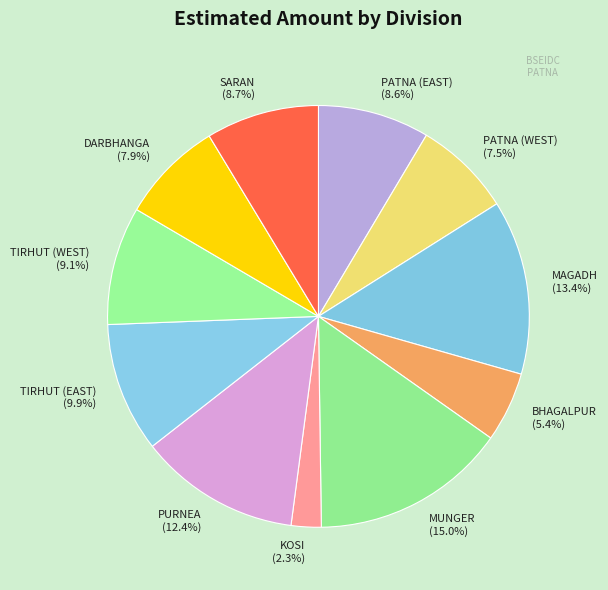

To the nearest percent, what is the average slice percentage?

9%